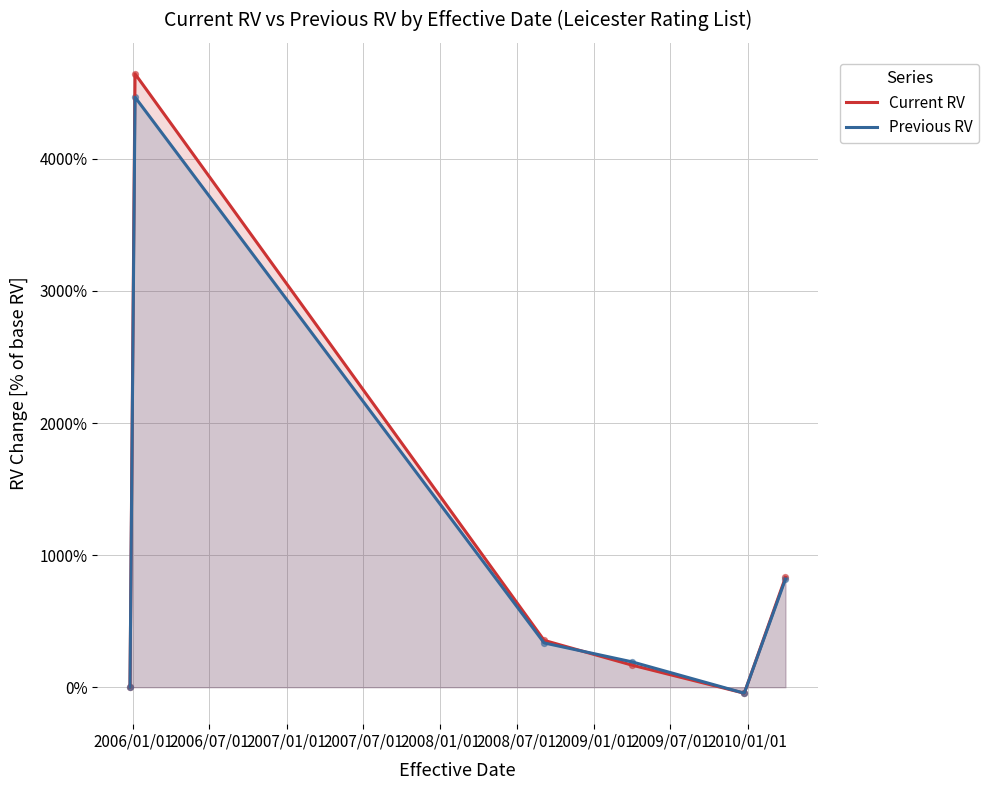

At how many categories does at least one series exceed 1126?

1